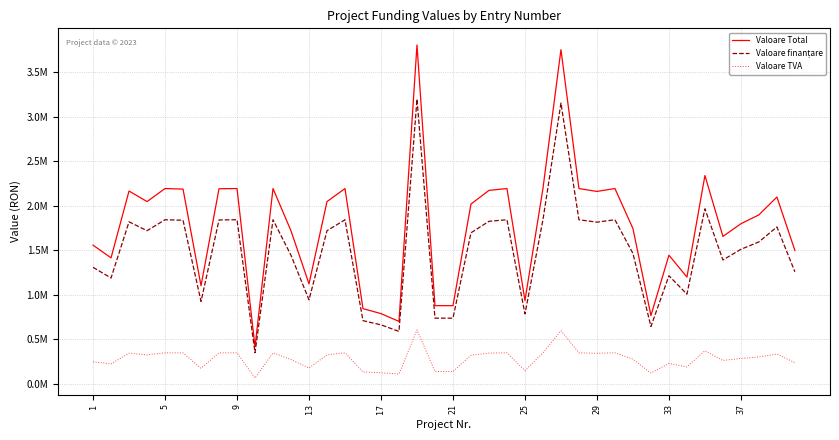

Which series has the largest range (max minus min)?

Valoare Total